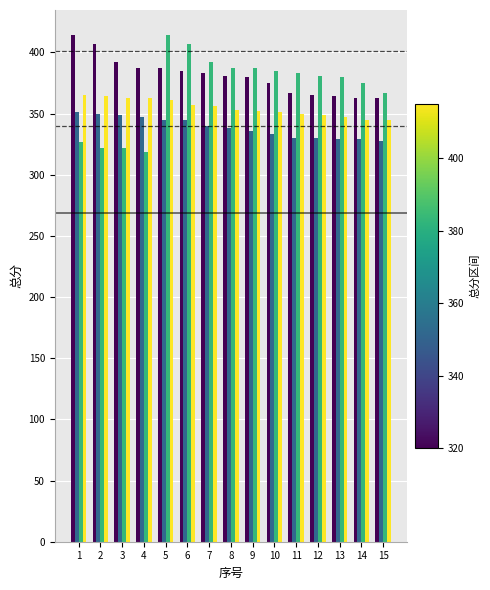

What is the total value across all series at 7?

1471